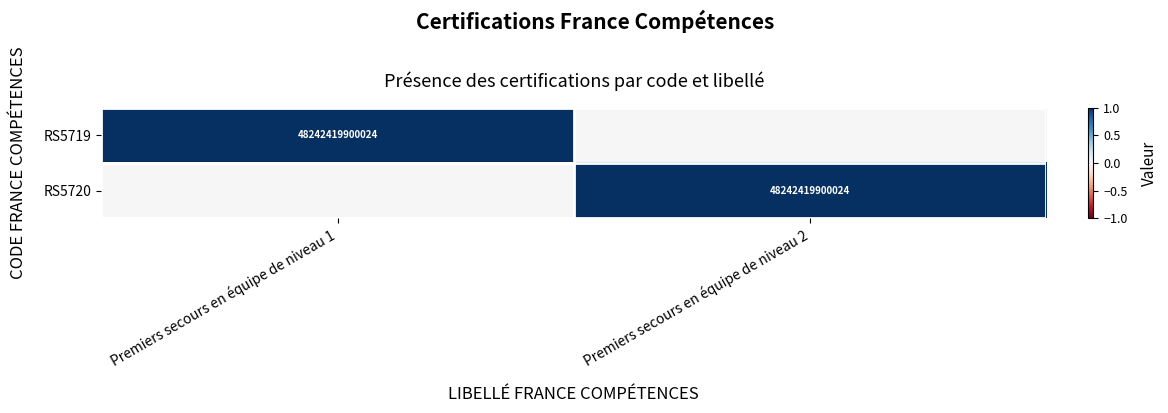

The RS5720 series shows 48242419900024 at Premiers secours en équipe de niveau 2. True or false?

True